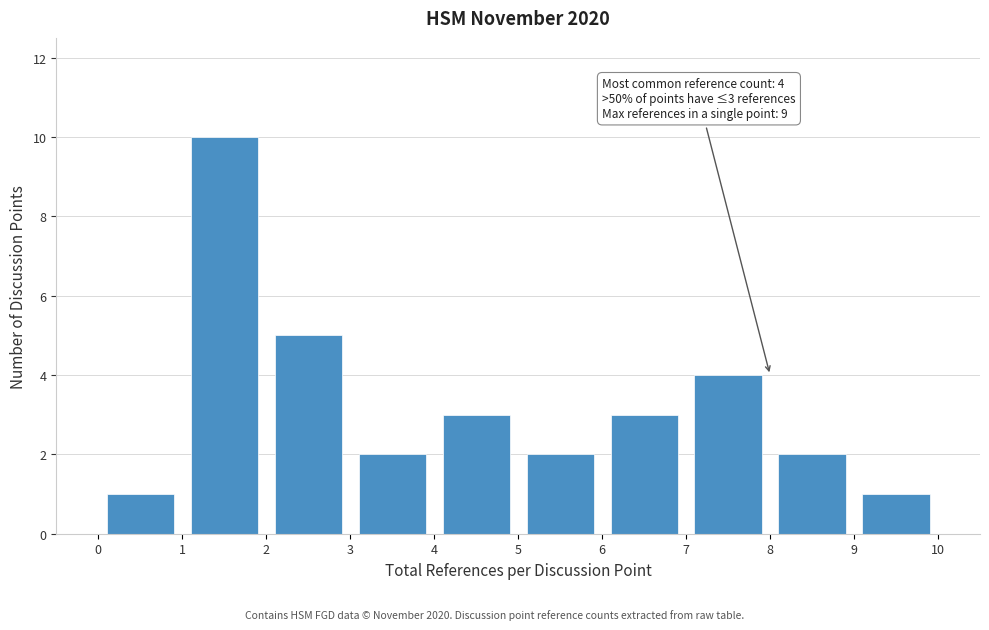

Over which range of the x-axis is the bar tallest?

1 to 2